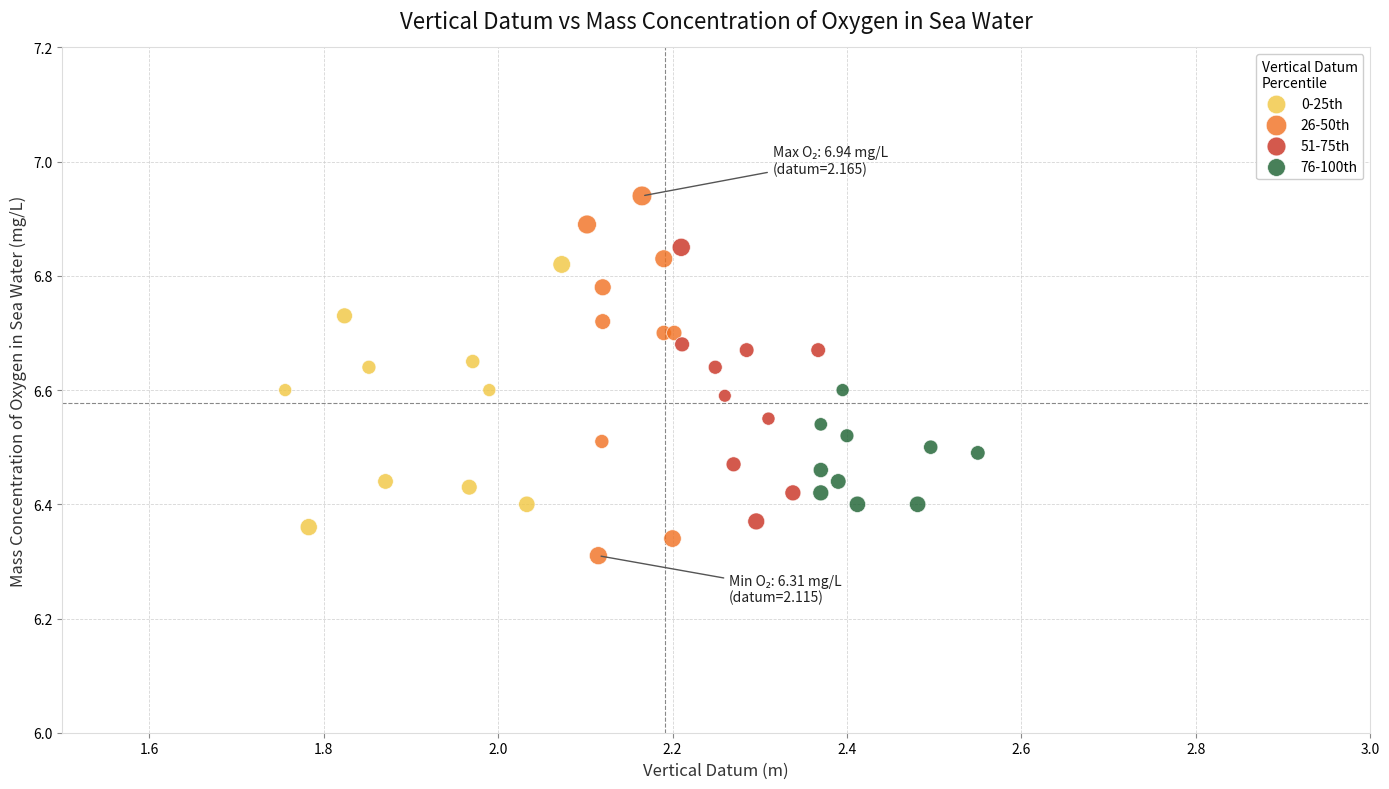

Which series contains the highest Y value?

26-50th